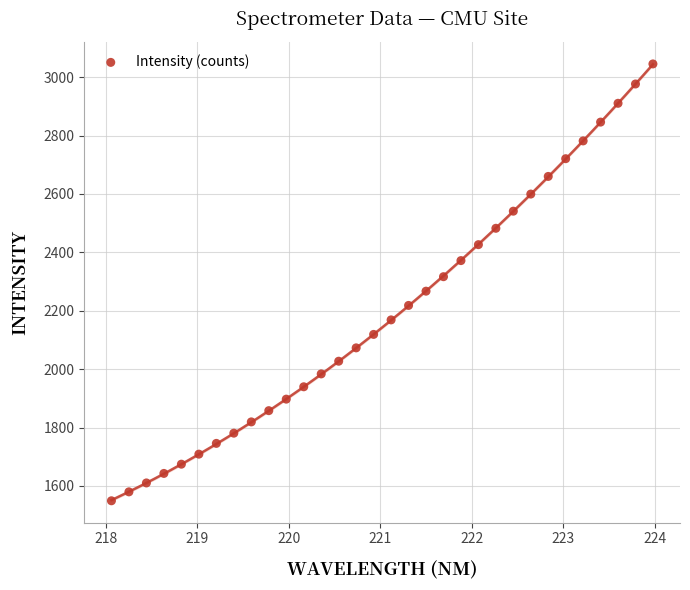

What is the range of X values (max minus min)?

5.9